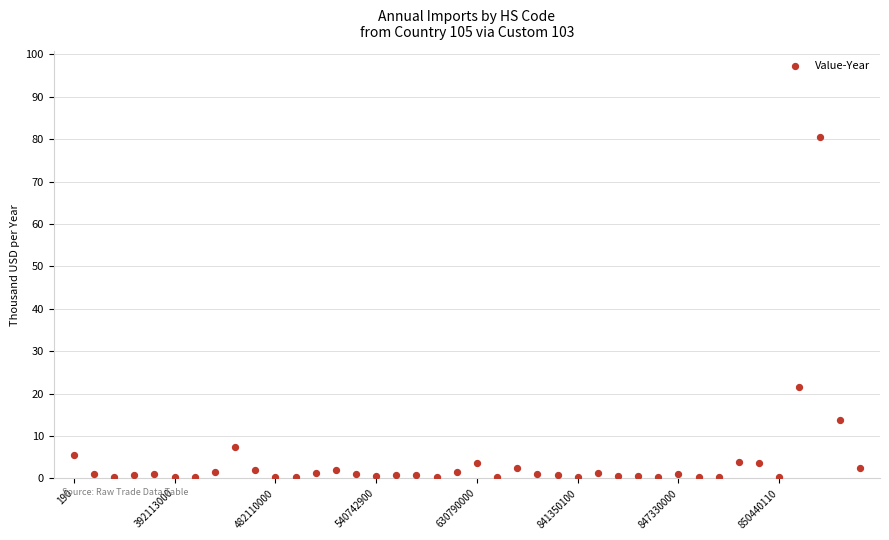

What is the range of Y values (max minus min)?

80.4